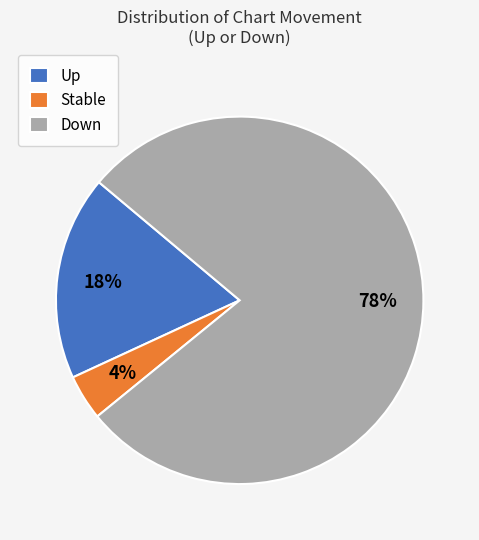

To the nearest percent, what is the difference between the largest and smallest slice percentages?

74%